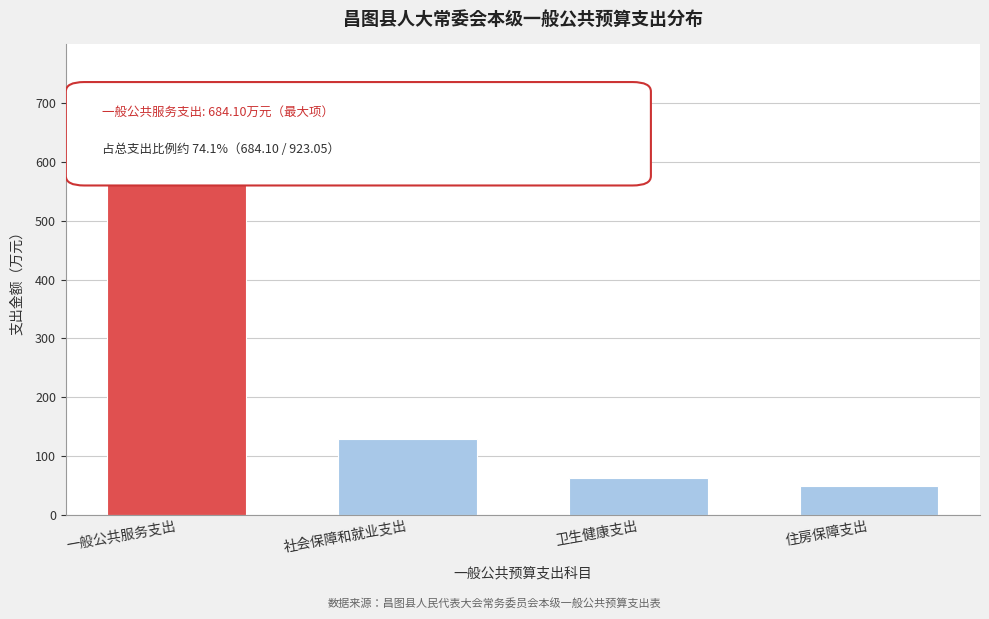

What is the difference between the values at 住房保障支出 and 一般公共服务支出?

635.2